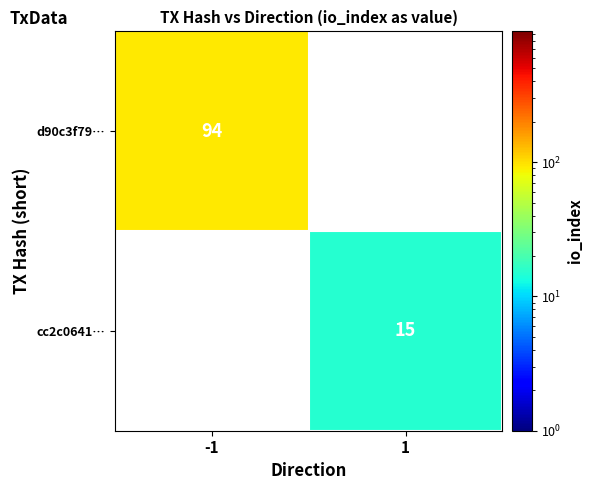

The d90c3f79… series shows 132 at -1. True or false?

False